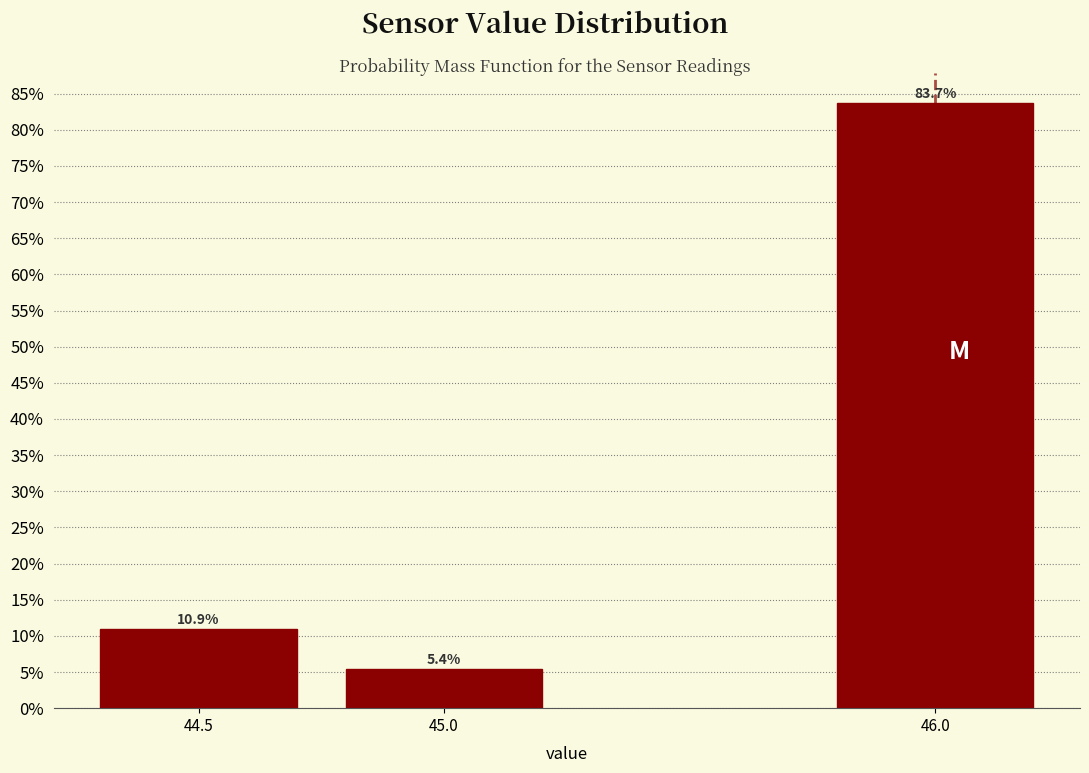

Reading left to right, list all the values displayed in this chart.

44.5=10.9	45.0=5.4	46.0=83.7